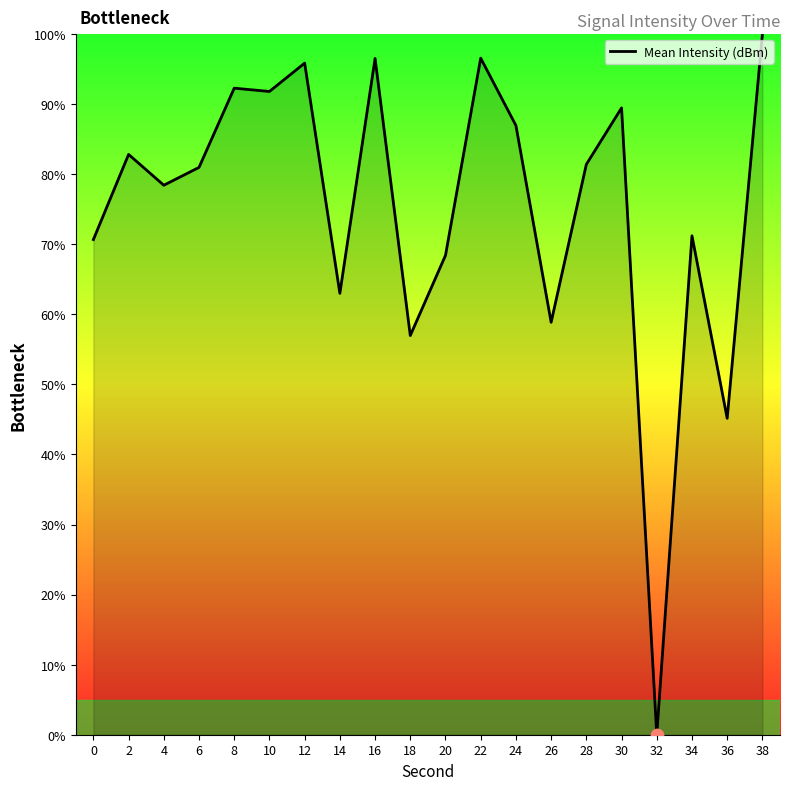

Approximately how many times larger is the value at 26 compared to 6?

0.7